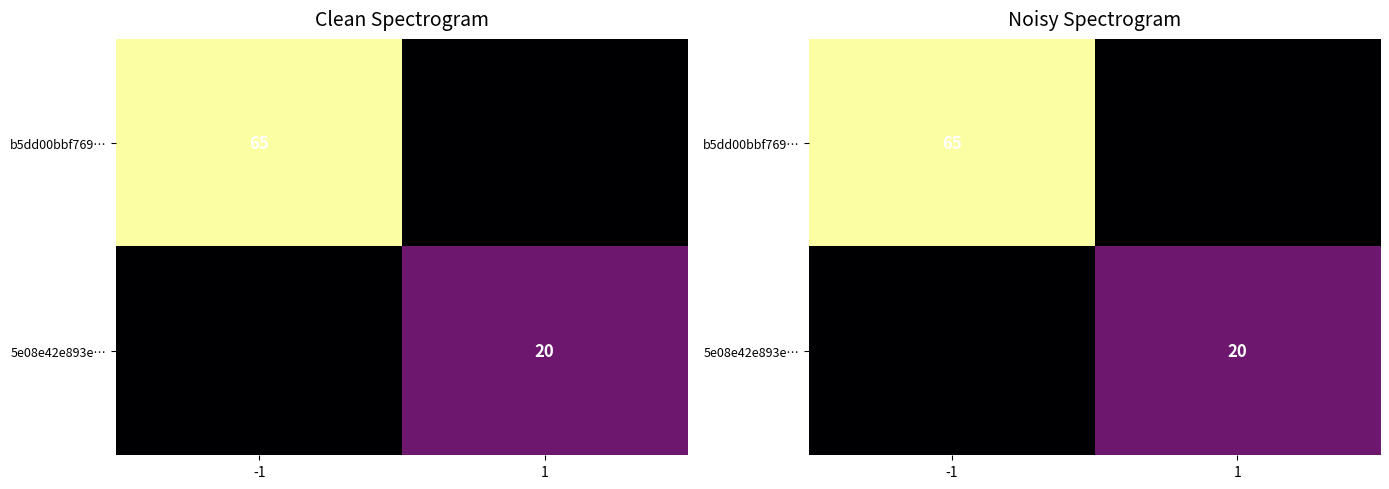

Between -1 and 1, which is larger?

-1